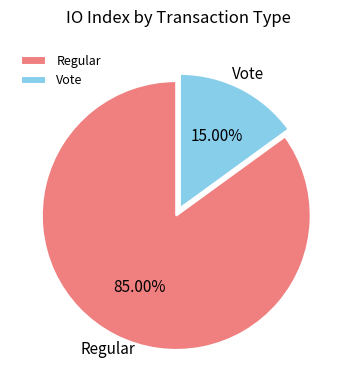

Does any single category account for the majority?

Yes